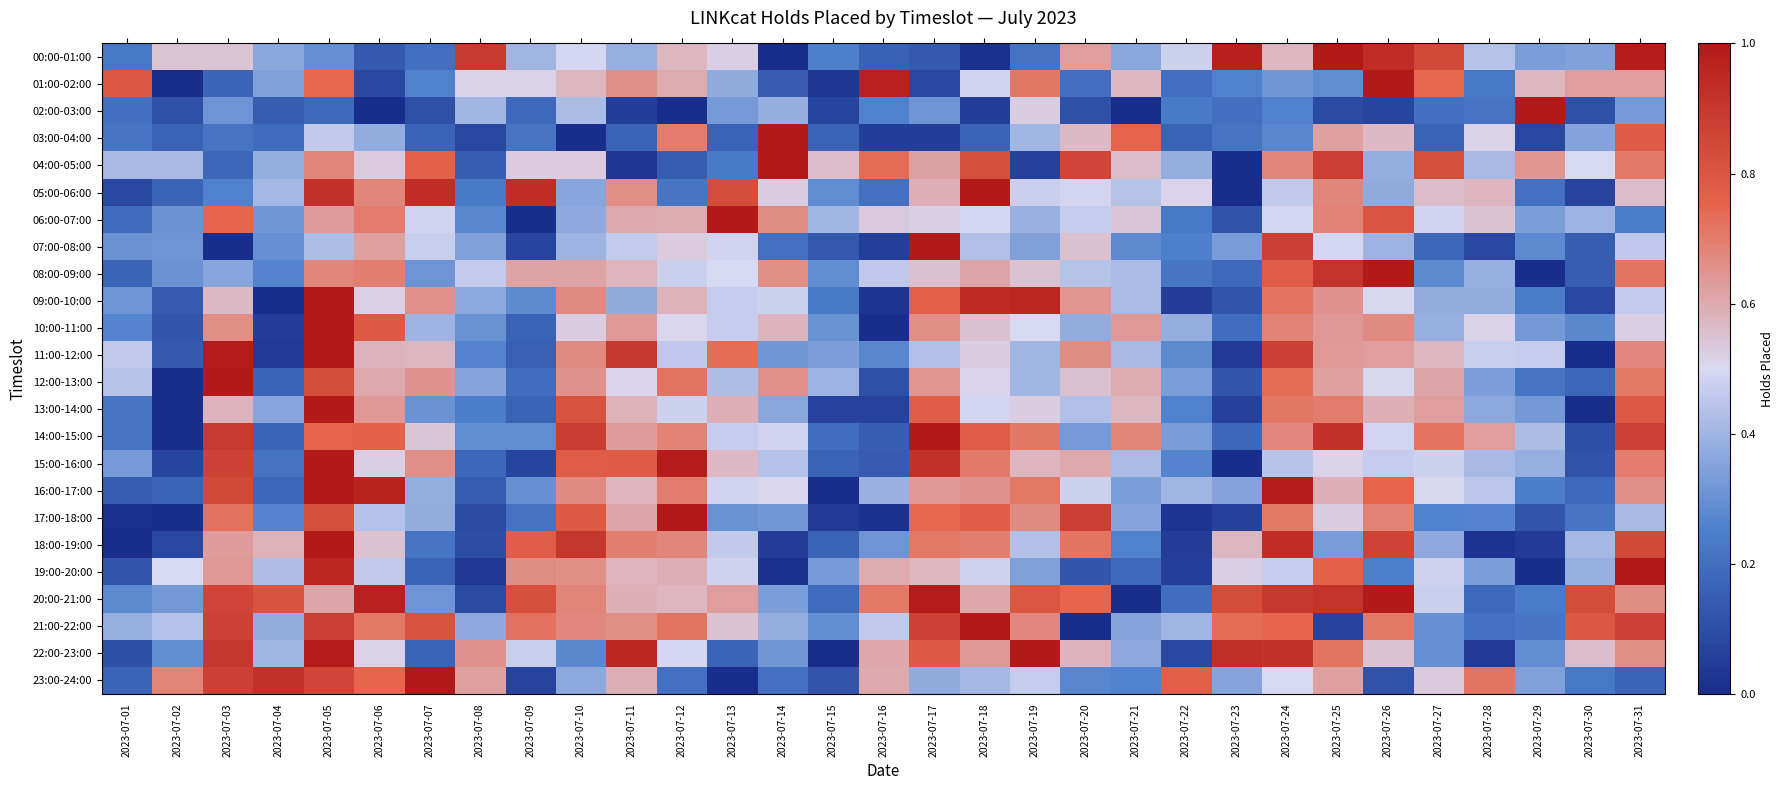

Which category has the highest value across all series?

2023-07-05